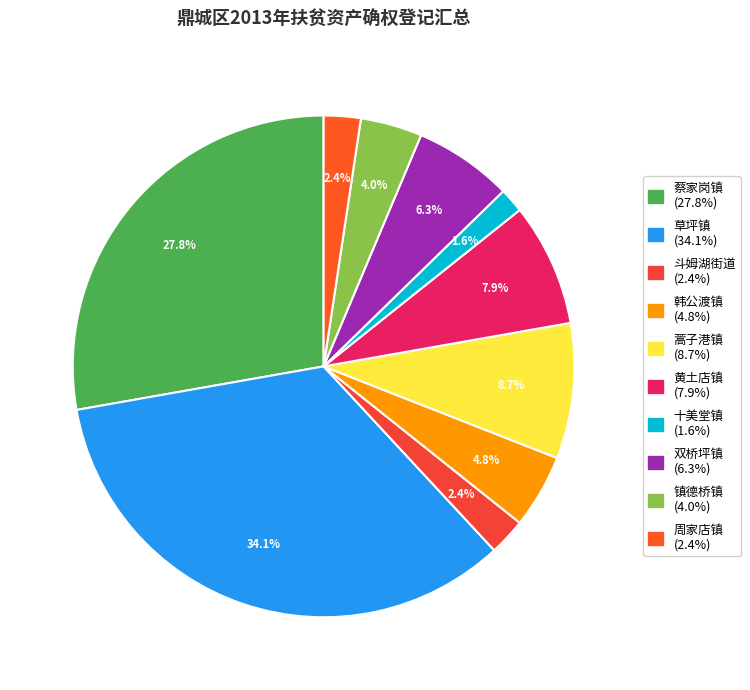

To the nearest percent, what percentage of the pie is 韩公渡镇?

5%